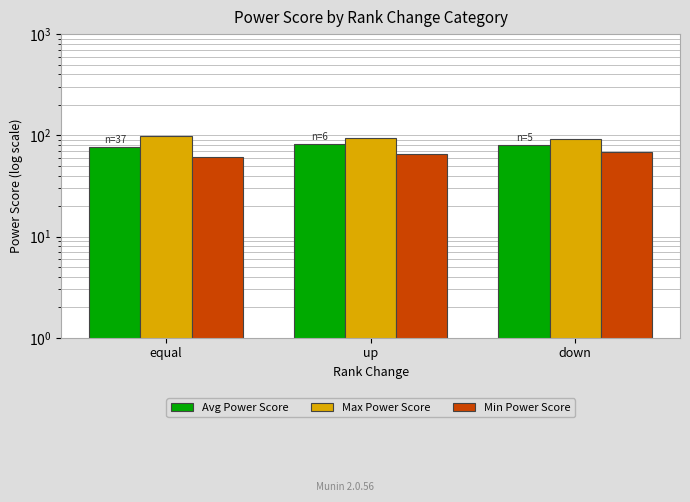

Which series has the largest total across all categories?

Max Power Score